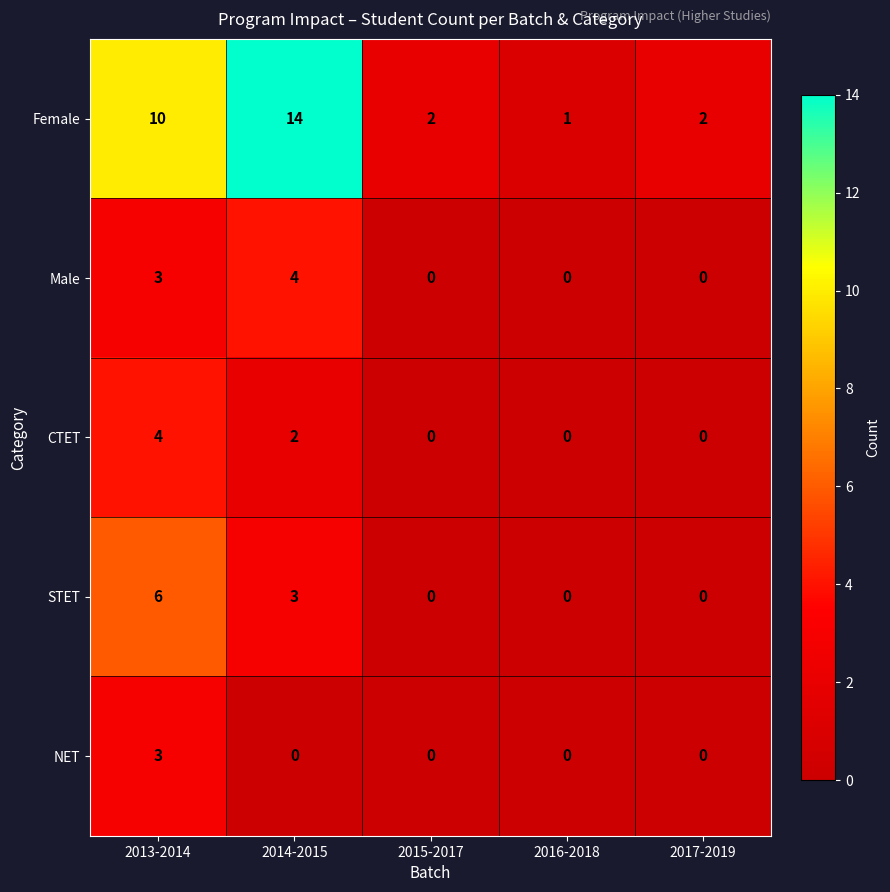

What is the difference between the second highest and second lowest values in the STET series?

3